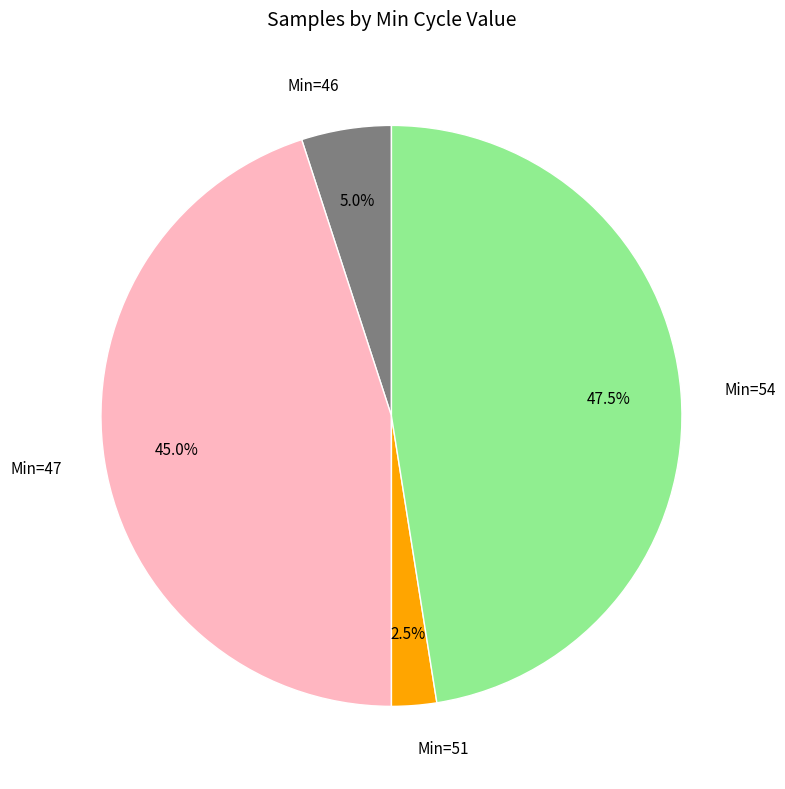

Count the number of slices in the pie.

4